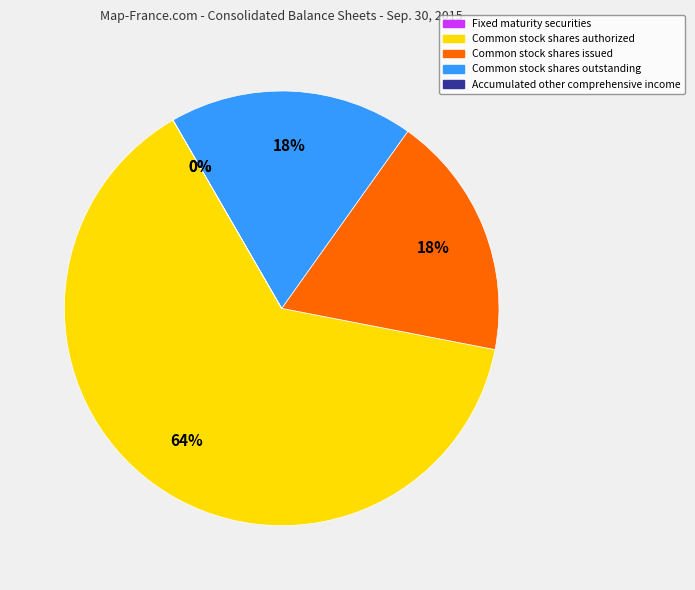

Is there a majority slice in this chart?

Yes